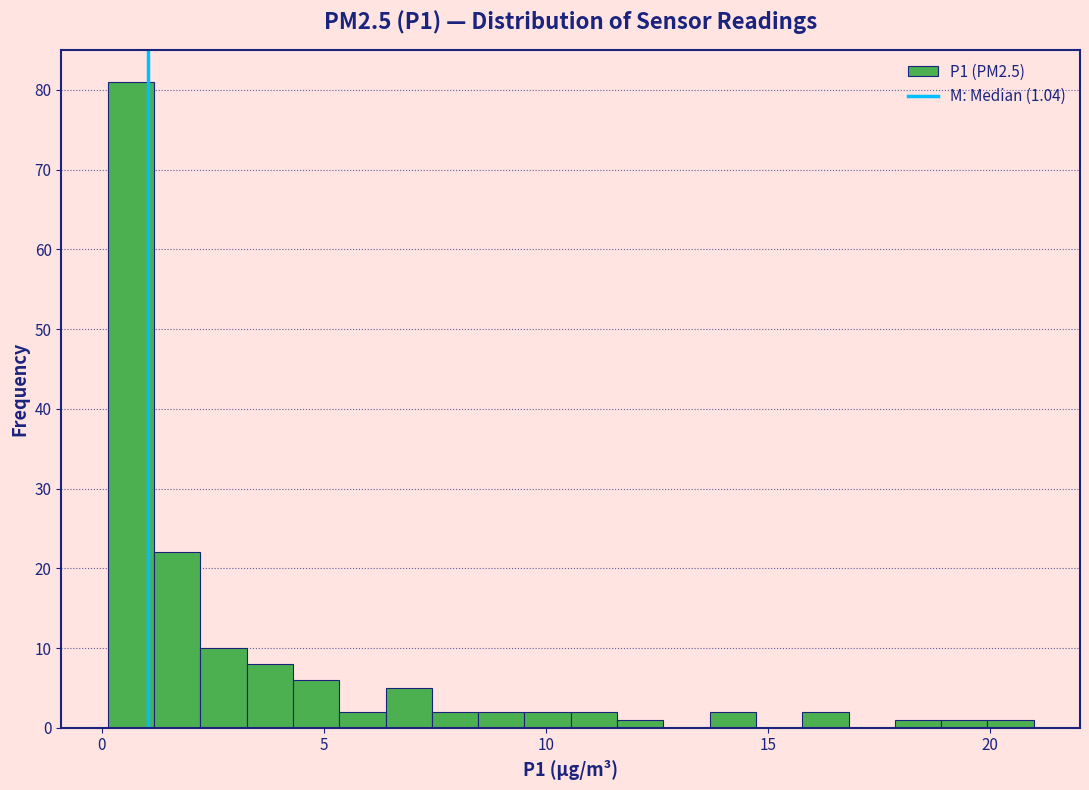

Around what value on the x-axis is the tallest bar? Give the approximate position of its centre, as read against the axis.

0.5